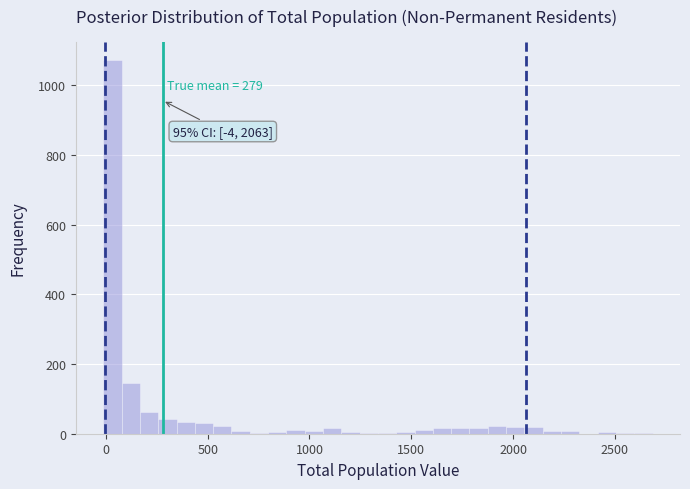

Around what value on the x-axis is the tallest bar? Give the approximate position of its centre, as read against the axis.

50